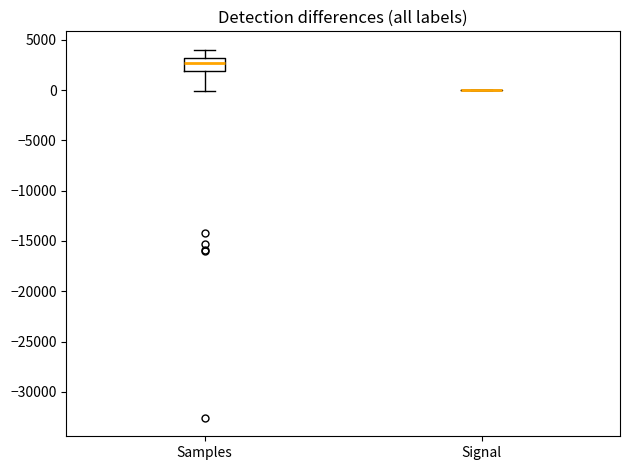

Comparing the boxes themselves (not the whiskers), which one is the tallest?

Samples